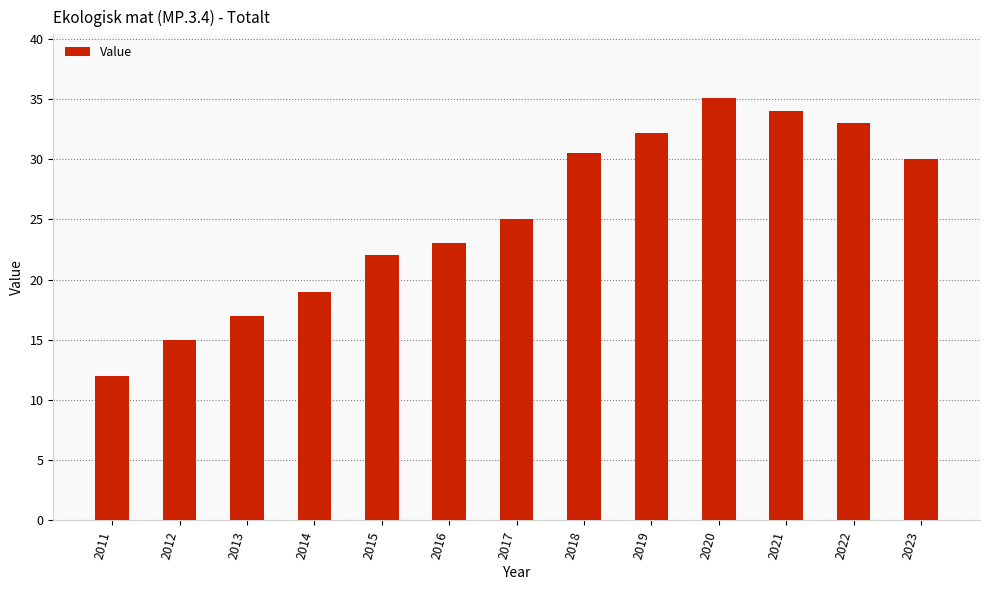

What is the value of the 7th bar from the left?

25.0